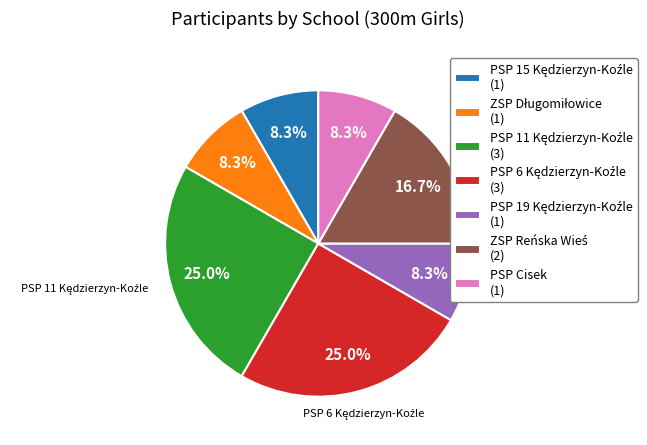

Is there any slice that represents more than half of the pie?

No